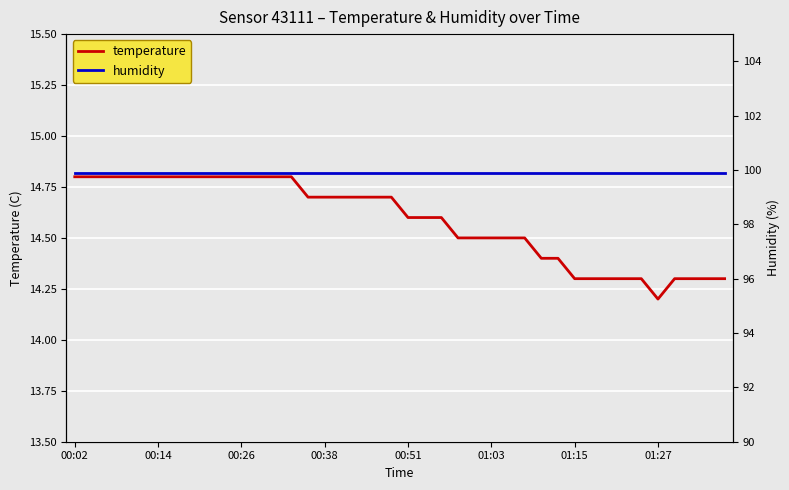

At which label does temperature reach its minimum?

01:27